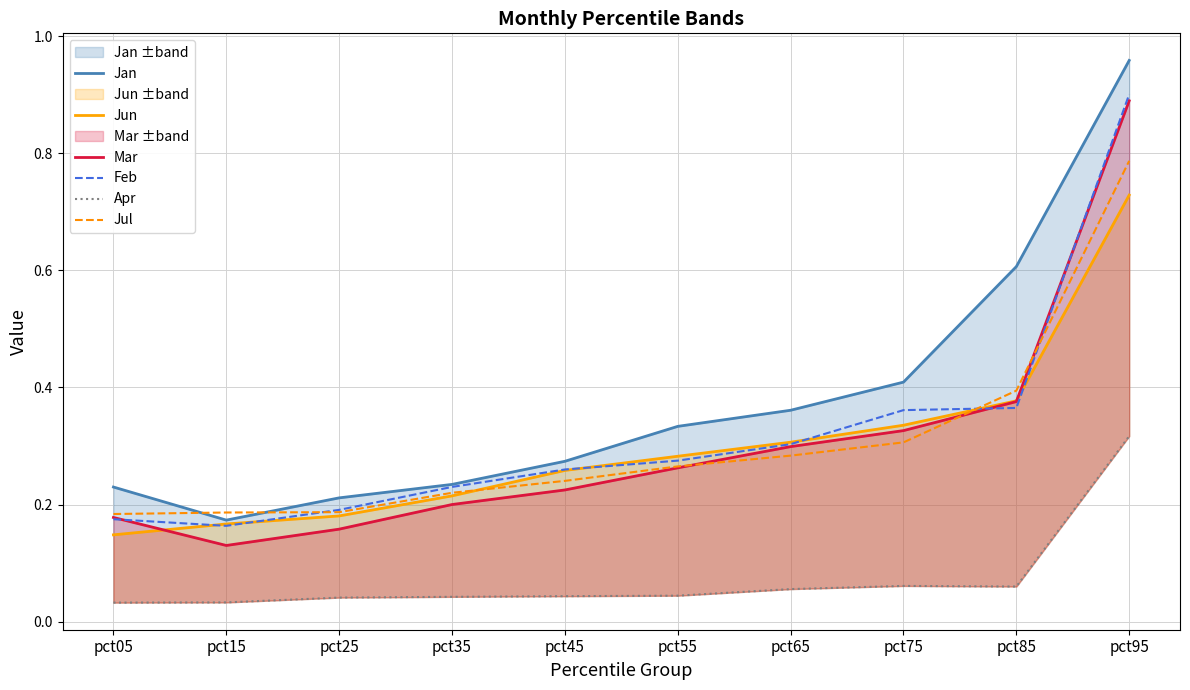

What is the total value across all series at pct15?

0.9